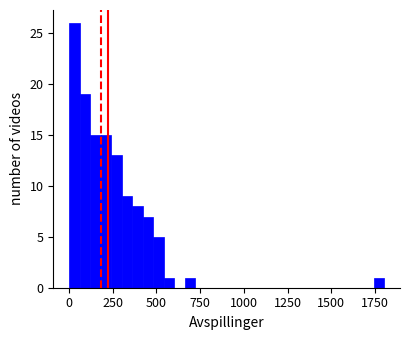

Around what value on the x-axis is the tallest bar? Give the approximate position of its centre, as read against the axis.

50